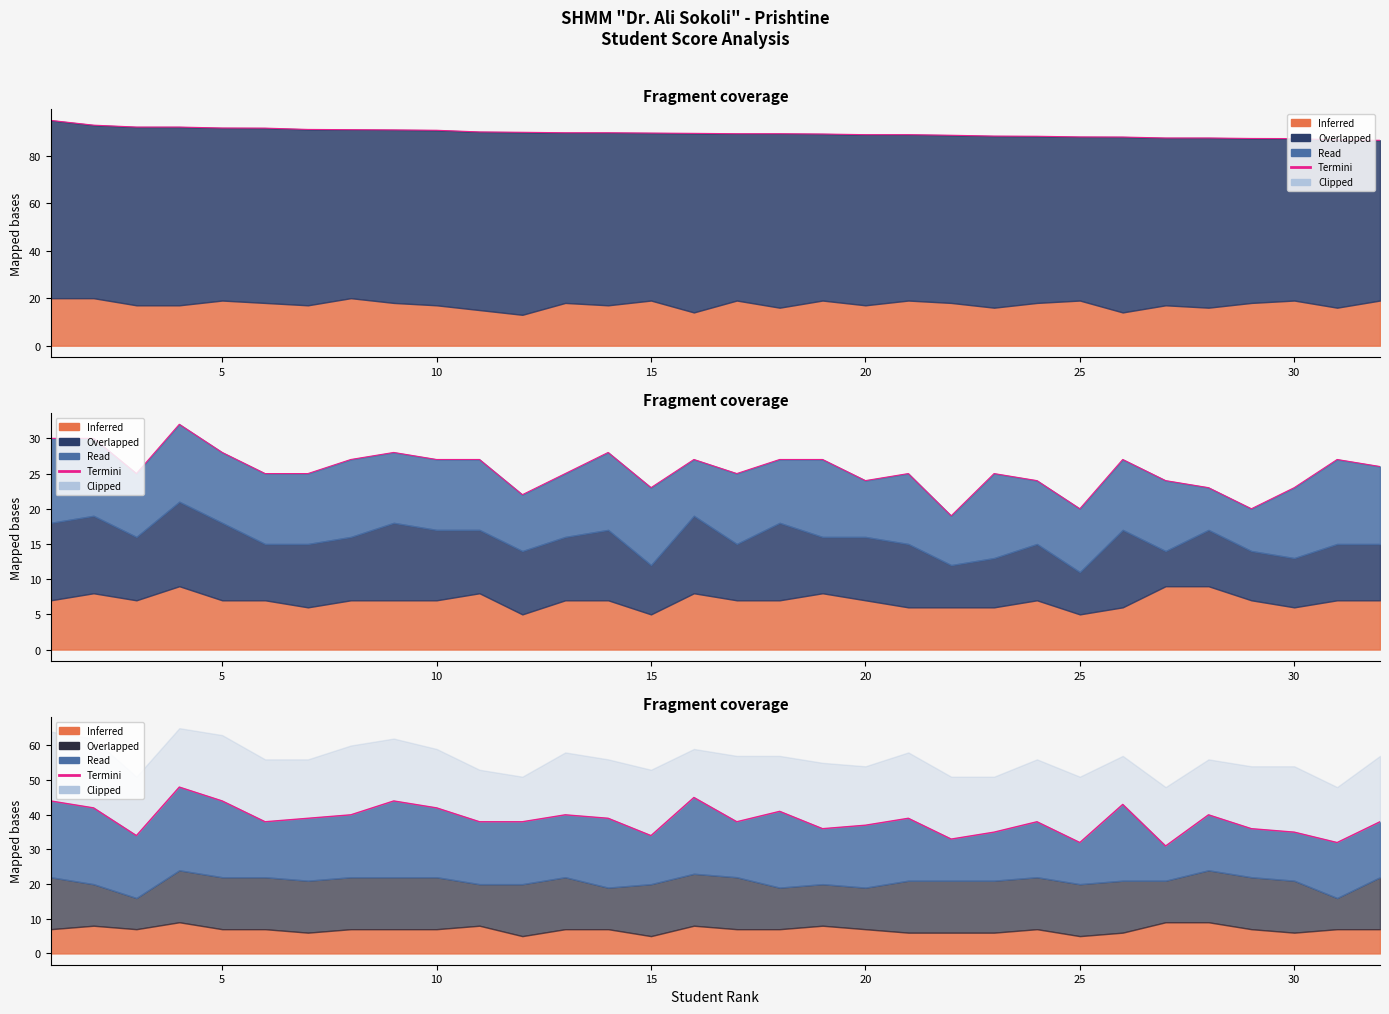

Where is the data nearest to the value 39?

30